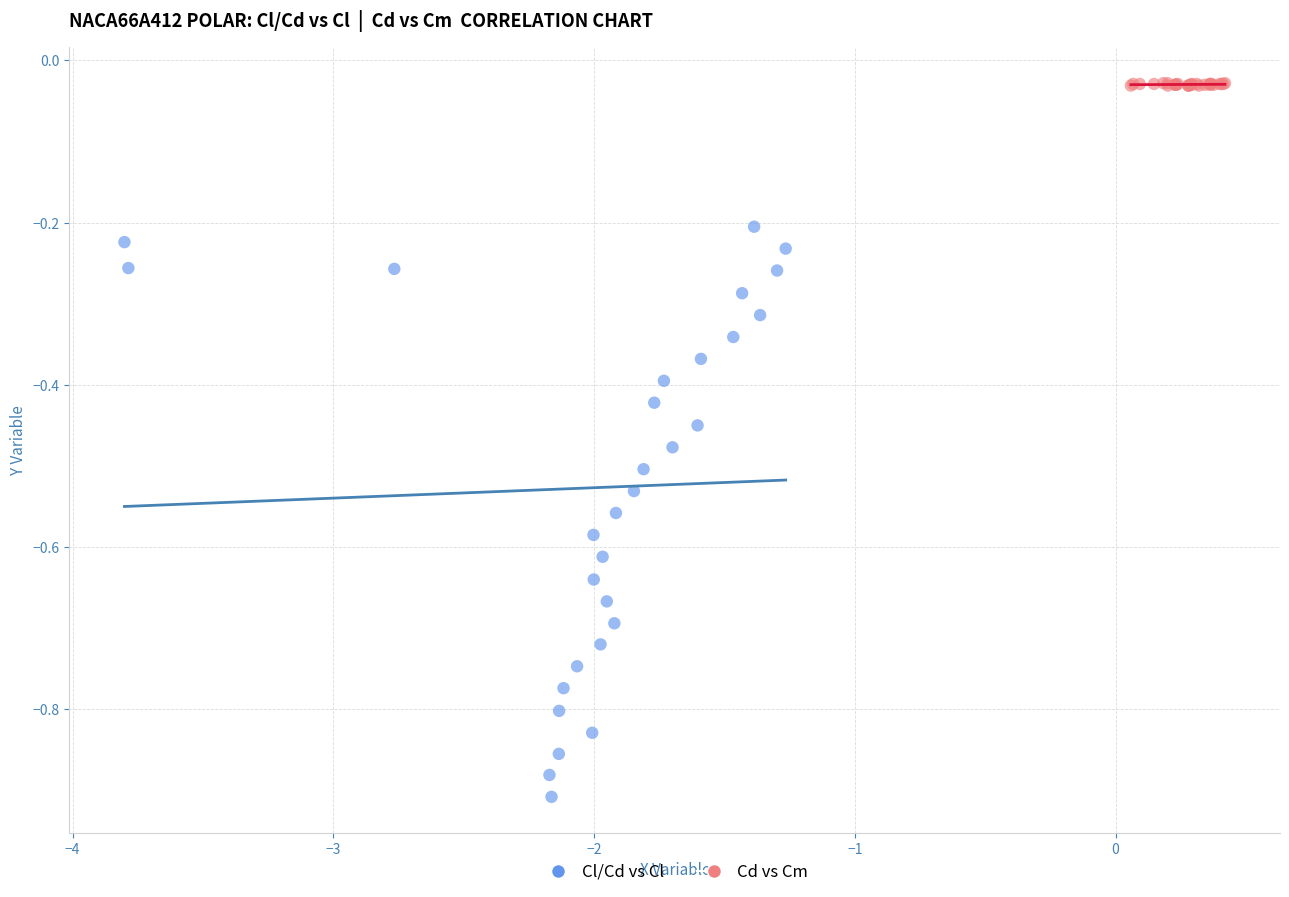

Which series has the widest spread of Y values?

Cl/Cd vs Cl